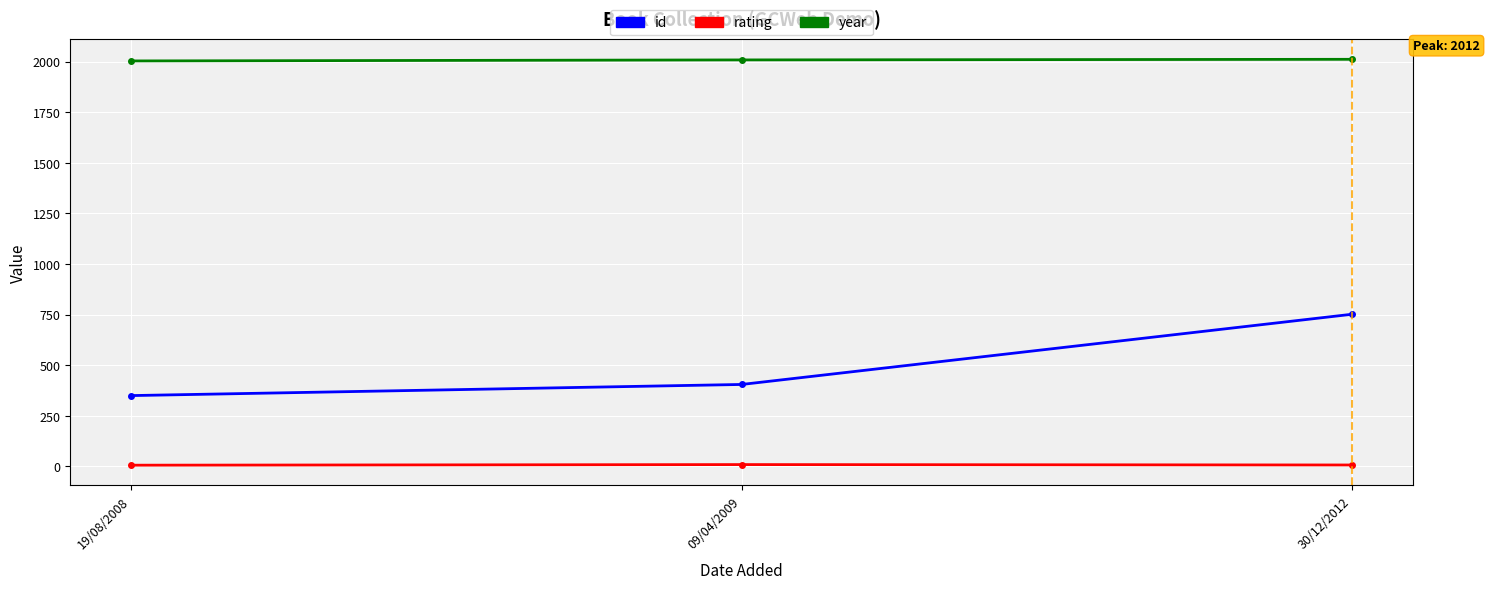

What is the value of the id point at the 2nd from the left?

405